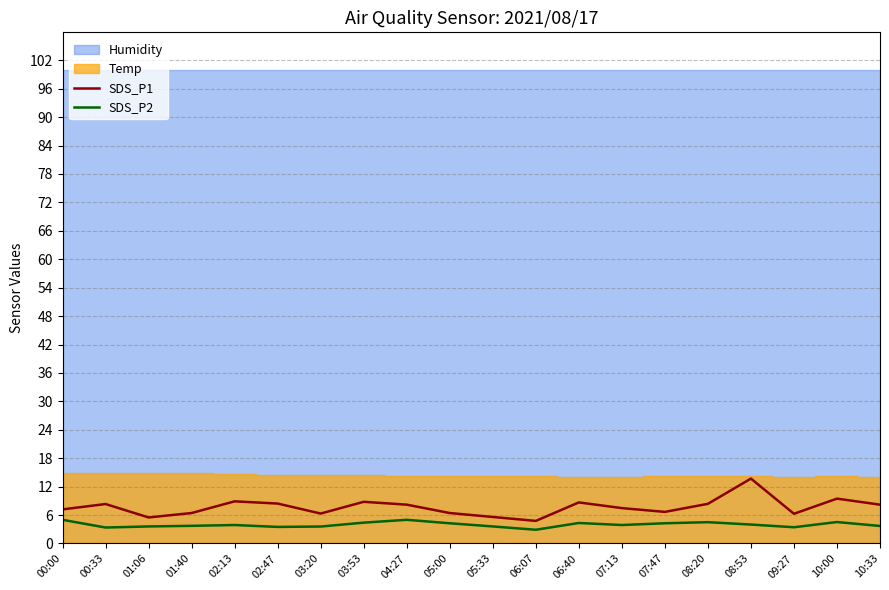

True or false: SDS_P1 and SDS_P2 cross at least once.

False